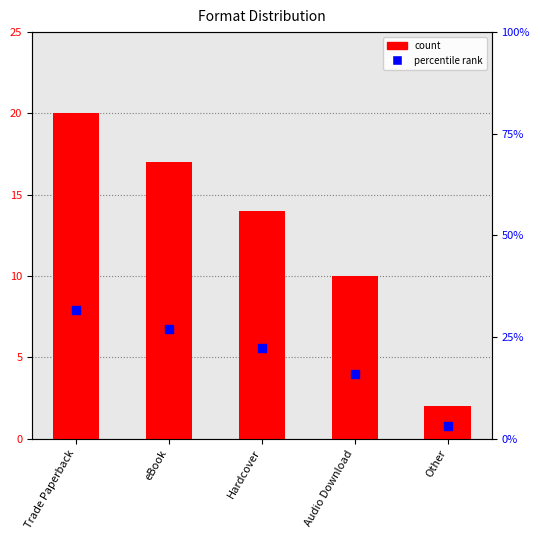

What is the total value across all series at Other?

5.2